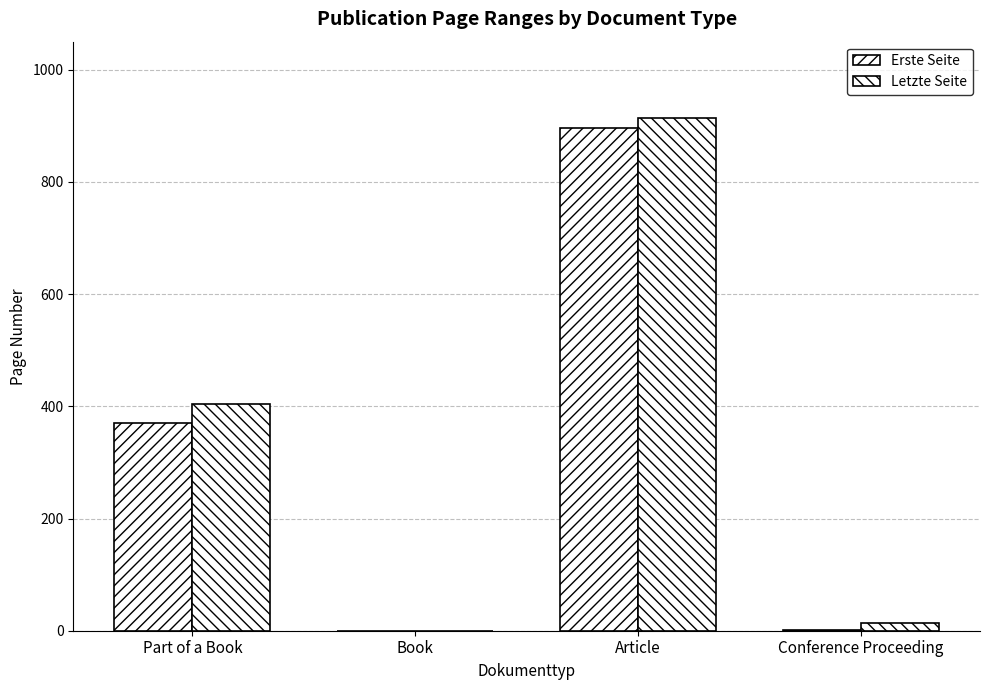

How many values in Letzte Seite are above zero?

3